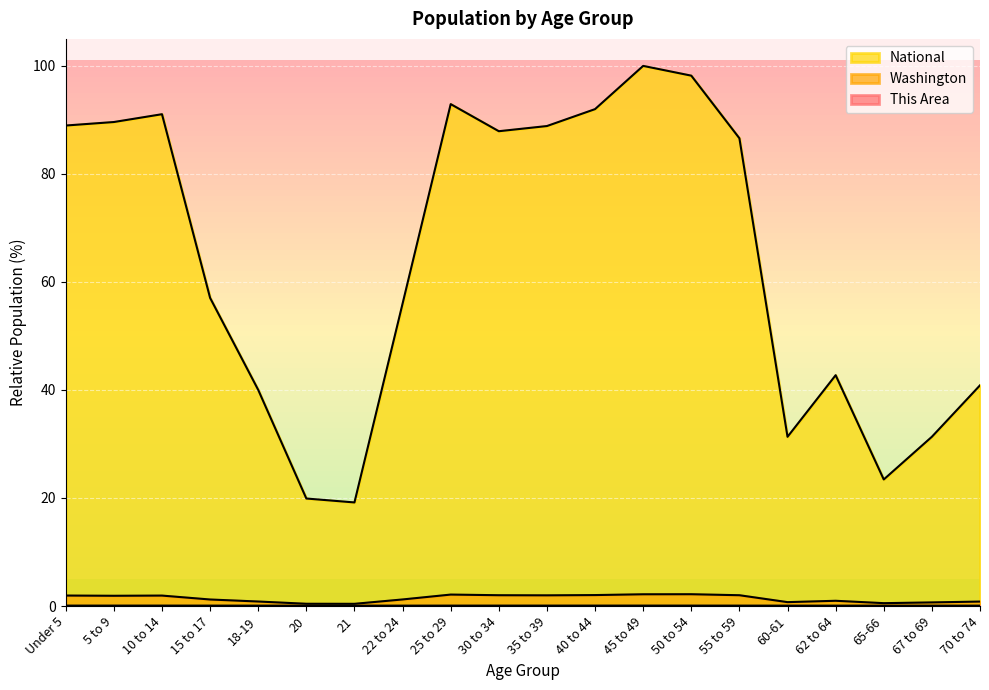

True or false: This Area and Washington cross at least once.

False